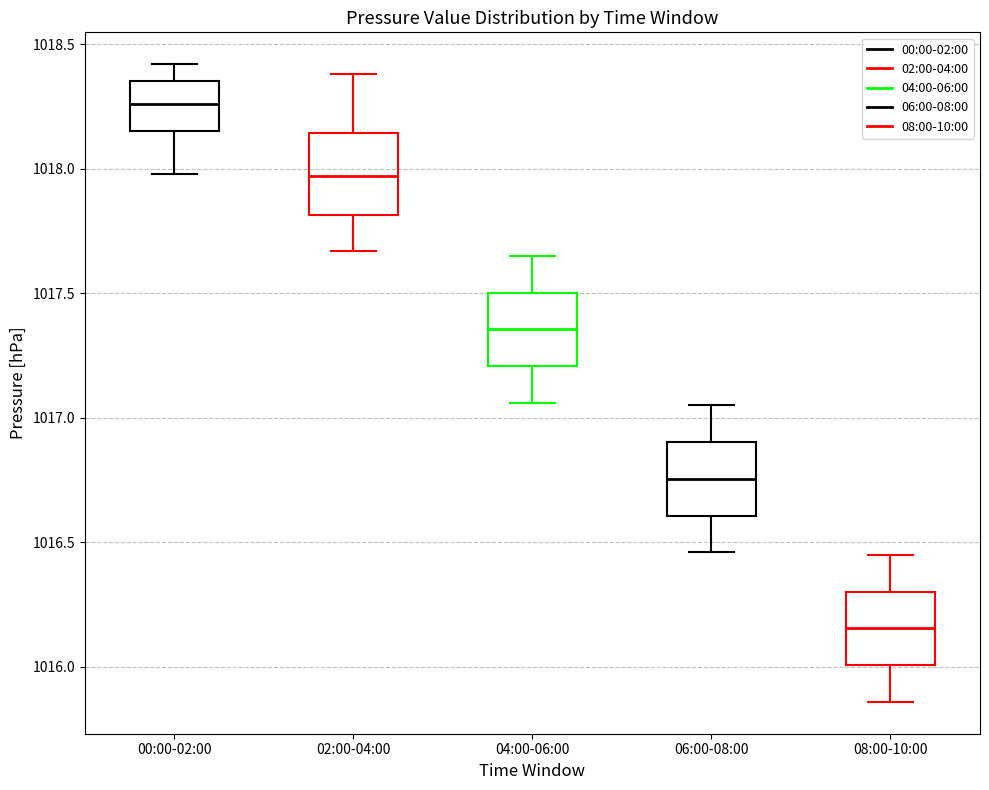

Reading left to right, read every box against the y-axis: the position of its median line, the range the box covers, and the ends of its whiskers. The values are not printed on the chart, so give them approximately, as read against the axis.

00:00-02:00: median 1018.25, box 1018.15 to 1018.35, whiskers 1018.00 to 1018.40
02:00-04:00: median 1017.95, box 1017.80 to 1018.15, whiskers 1017.65 to 1018.40
04:00-06:00: median 1017.35, box 1017.20 to 1017.50, whiskers 1017.05 to 1017.65
06:00-08:00: median 1016.75, box 1016.60 to 1016.90, whiskers 1016.45 to 1017.05
08:00-10:00: median 1016.15, box 1016.00 to 1016.30, whiskers 1015.85 to 1016.45